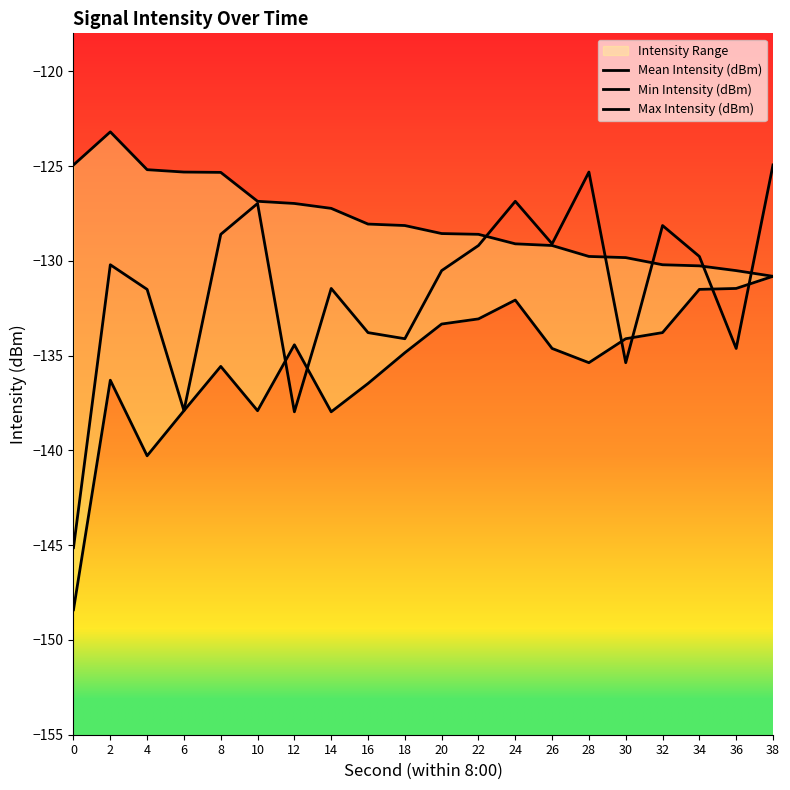

Rank the series by their maximum value, from lowest to highest.

Min Intensity (dBm), Mean Intensity (dBm), Max Intensity (dBm)